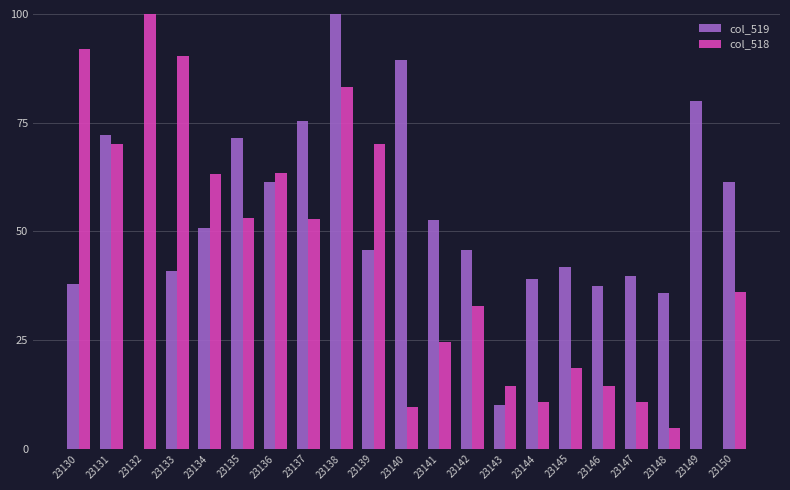

What is the total value across all series at 23146?

51.8